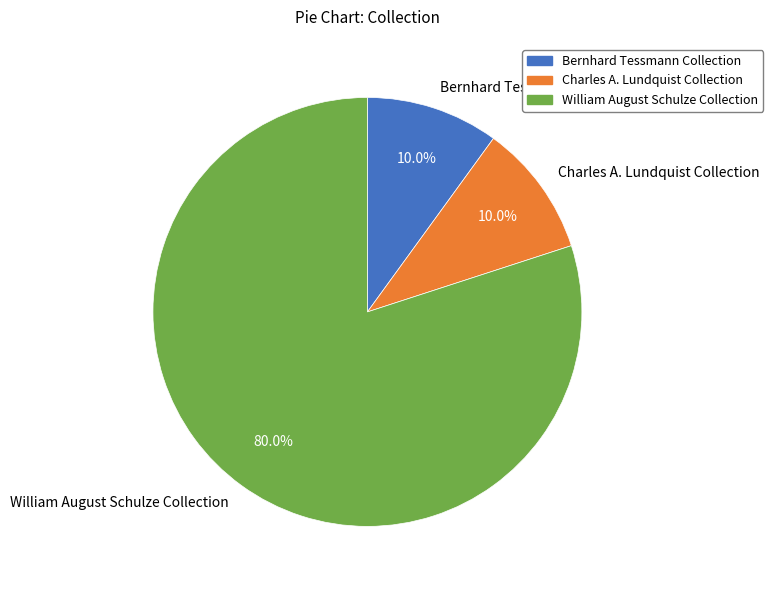

What percentage do William August Schulze Collection and Charles A. Lundquist Collection together represent?

90.0%